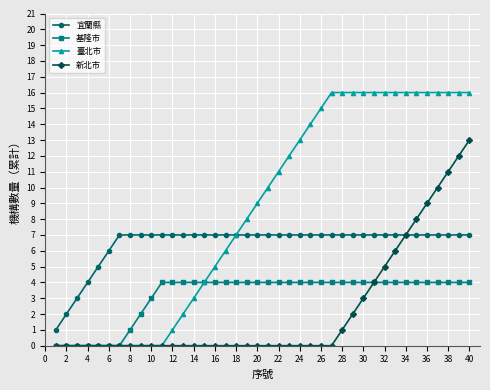

What is the greatest value displayed?

16